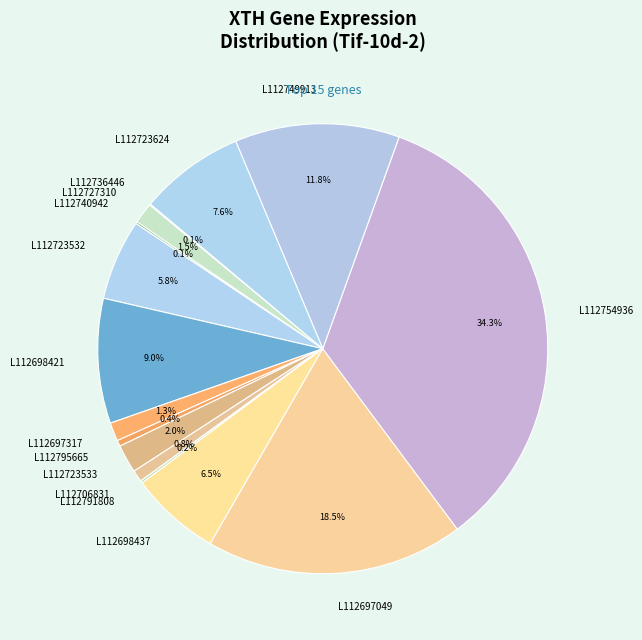

How many segments does this pie chart have?

15